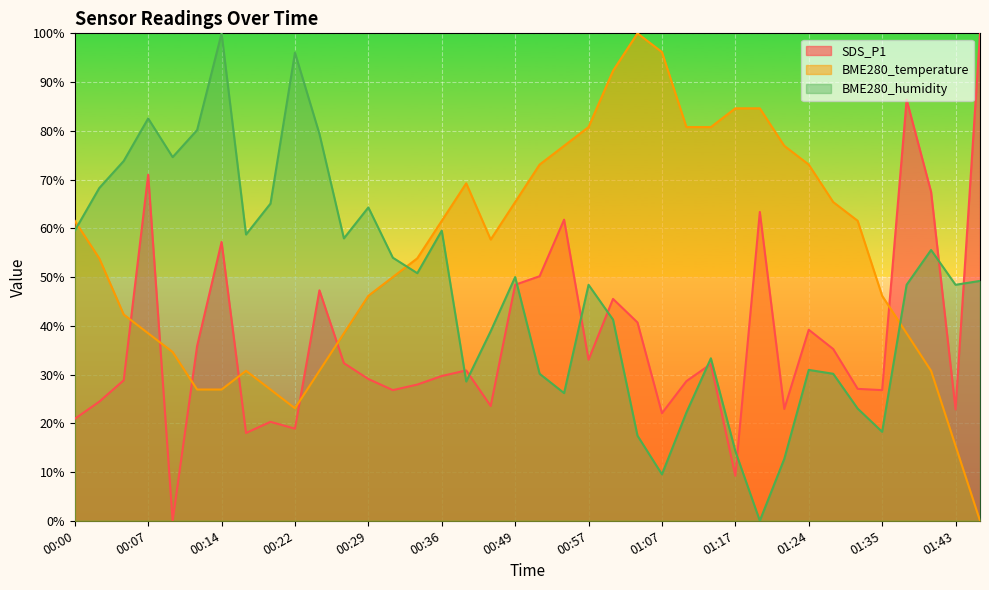

Where is the first local minimum for BME280_humidity?

00:09